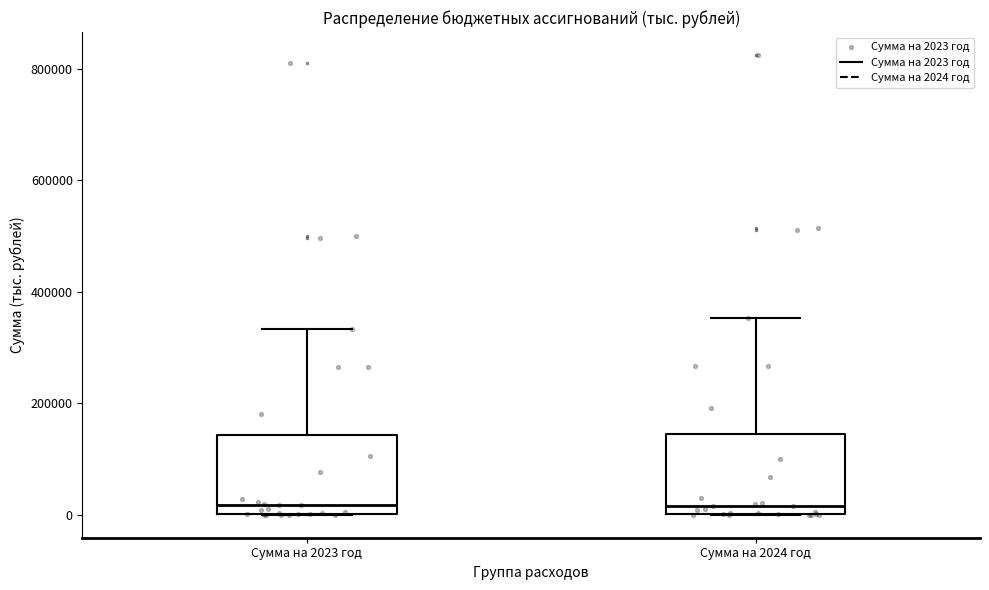

Reading left to right, read every box against the y-axis: the position of its median line, the range the box covers, and the ends of its whiskers. The values are not printed on the chart, so give them approximately, as read against the axis.

Сумма на 2023 год: median 20000, box 0 to 140000, whiskers 0 to 340000
Сумма на 2024 год: median 20000, box 0 to 140000, whiskers 0 to 360000